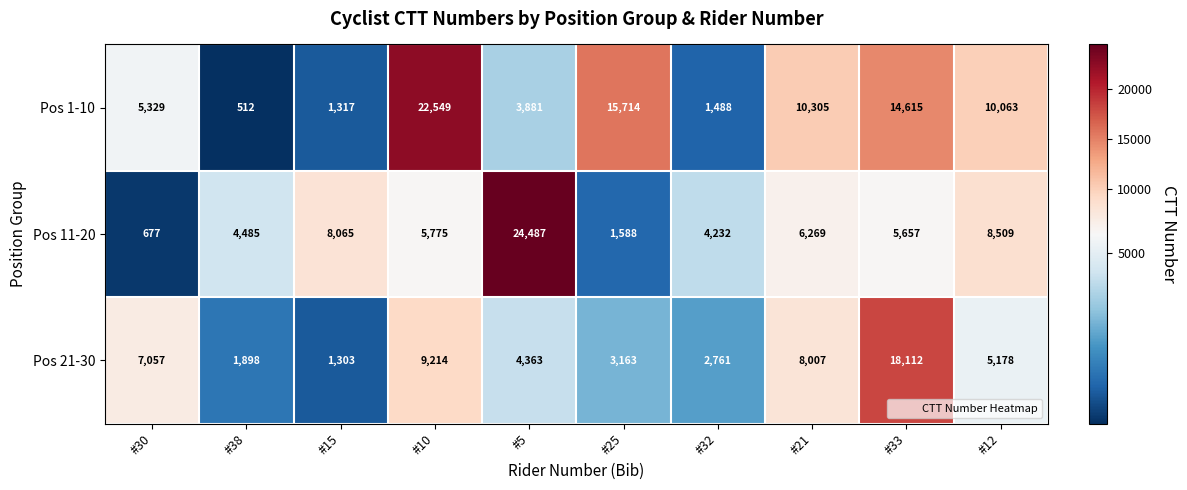

The Pos 11-20 series shows 2155 at #33. True or false?

False